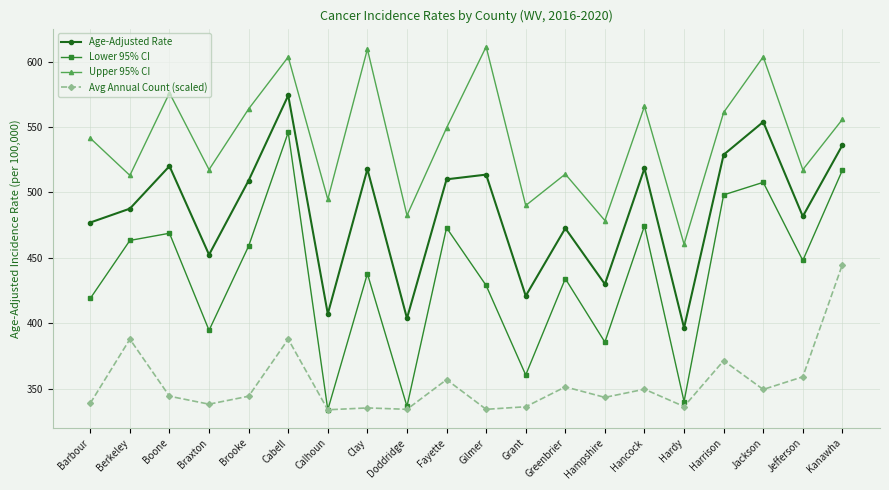

Rank the series by their maximum value, from highest to lowest.

Upper 95% CI, Age-Adjusted Rate, Lower 95% CI, Avg Annual Count (scaled)